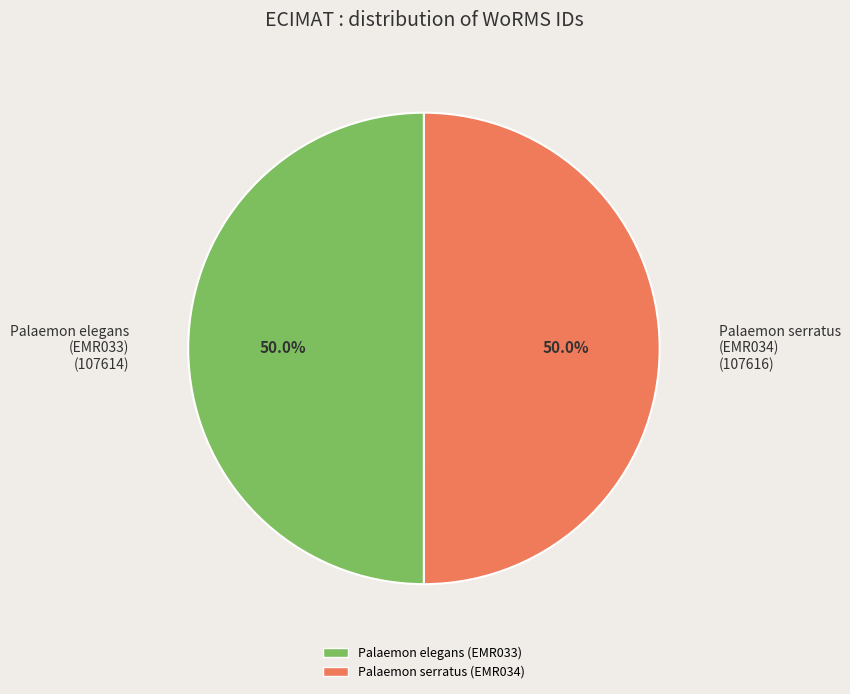

What is the ratio of the value at Palaemon serratus (EMR034) (107616) to the value at Palaemon elegans (EMR033) (107614)?

1.0